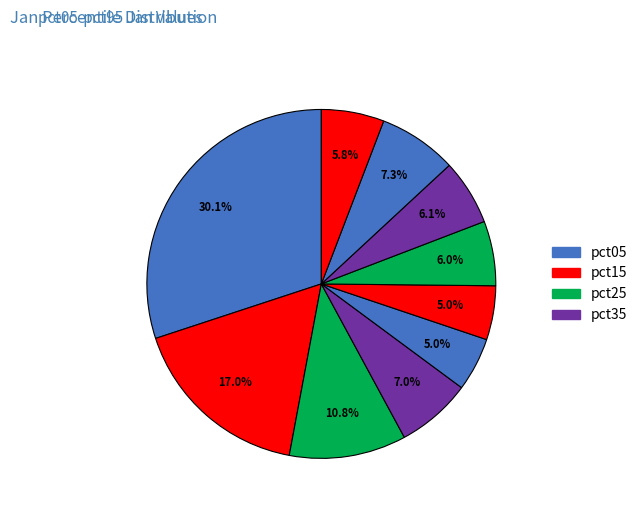

How many slices are in this pie chart?

10